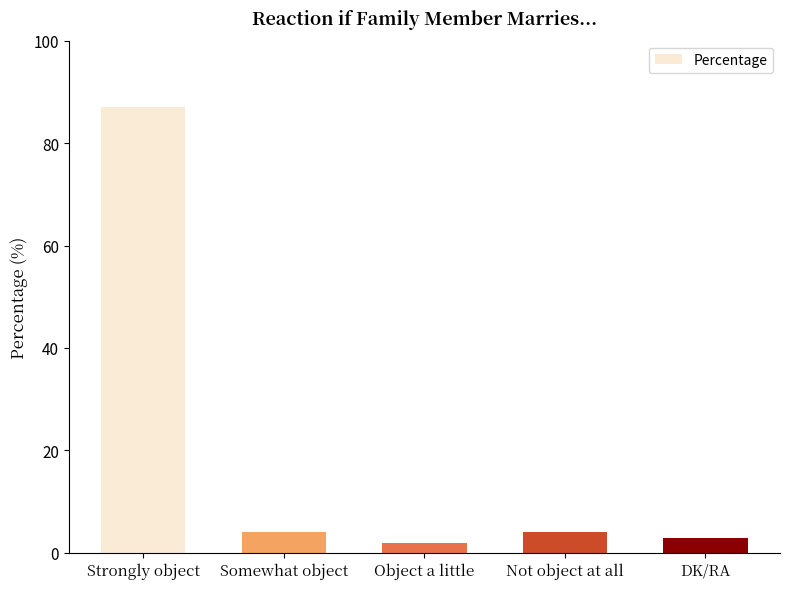

Reading left to right, what are all the values shown in this chart?

Strongly object=87	Somewhat object=4	Object a little=2	Not object at all=4	DK/RA=3